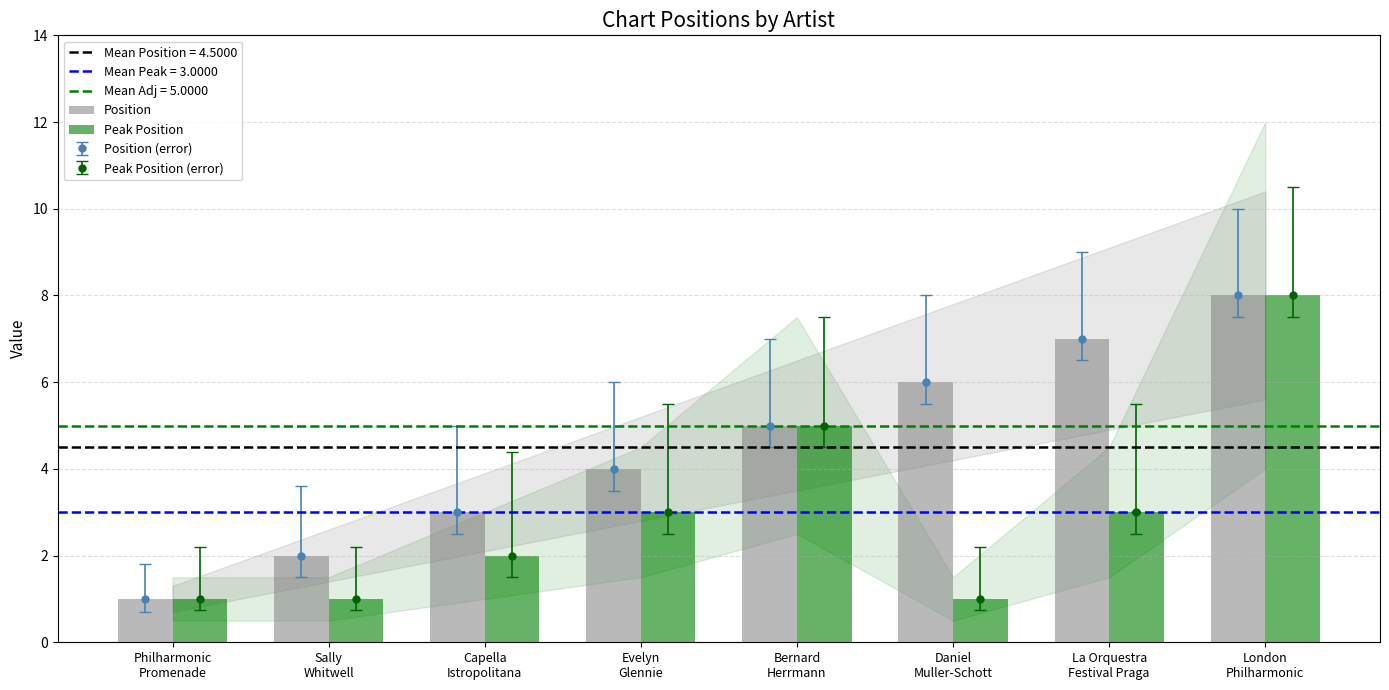

What is the total value across all series at Evelyn
Glennie?

7